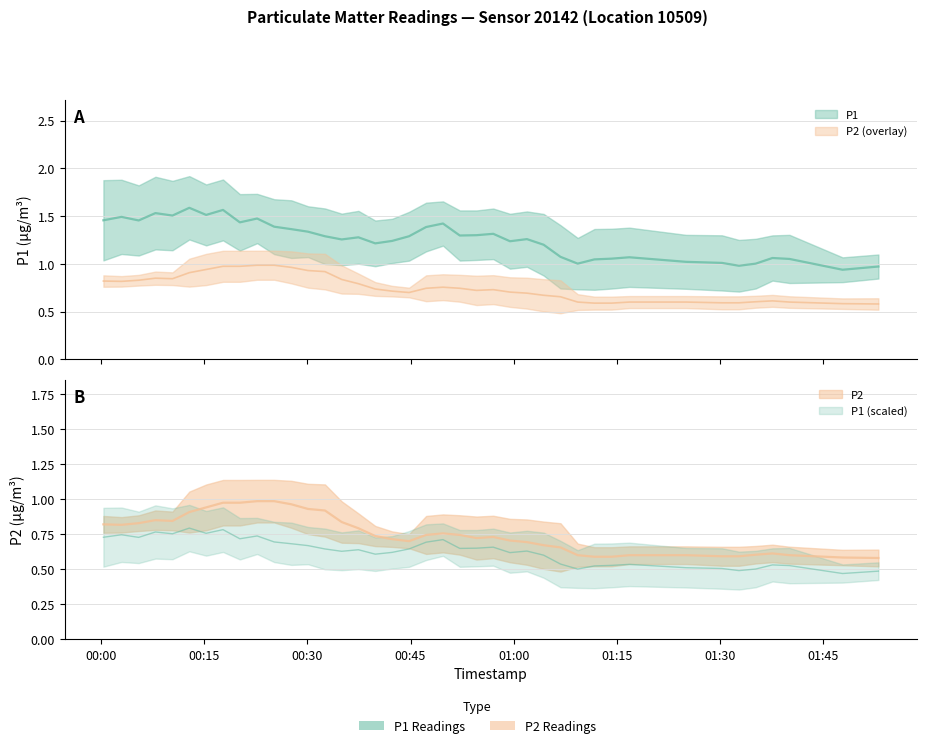

Rank the series at 0 from lowest to highest value.

P2, P1